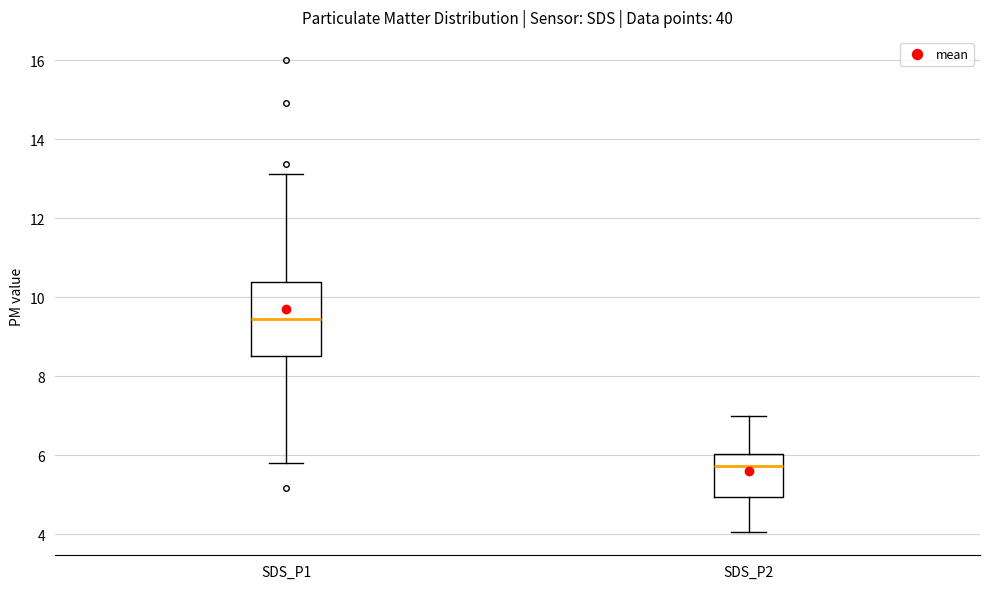

Reading left to right, transcribe this box plot: for each box, give where its median line is, the range the box spans, and where its two whiskers end, as read against the y-axis. The values are not printed on the chart, so give them approximately, as read against the axis.

SDS_P1: median 9.4, box 8.6 to 10.4, whiskers 5.8 to 13.2
SDS_P2: median 5.8, box 5.0 to 6.0, whiskers 4.0 to 7.0